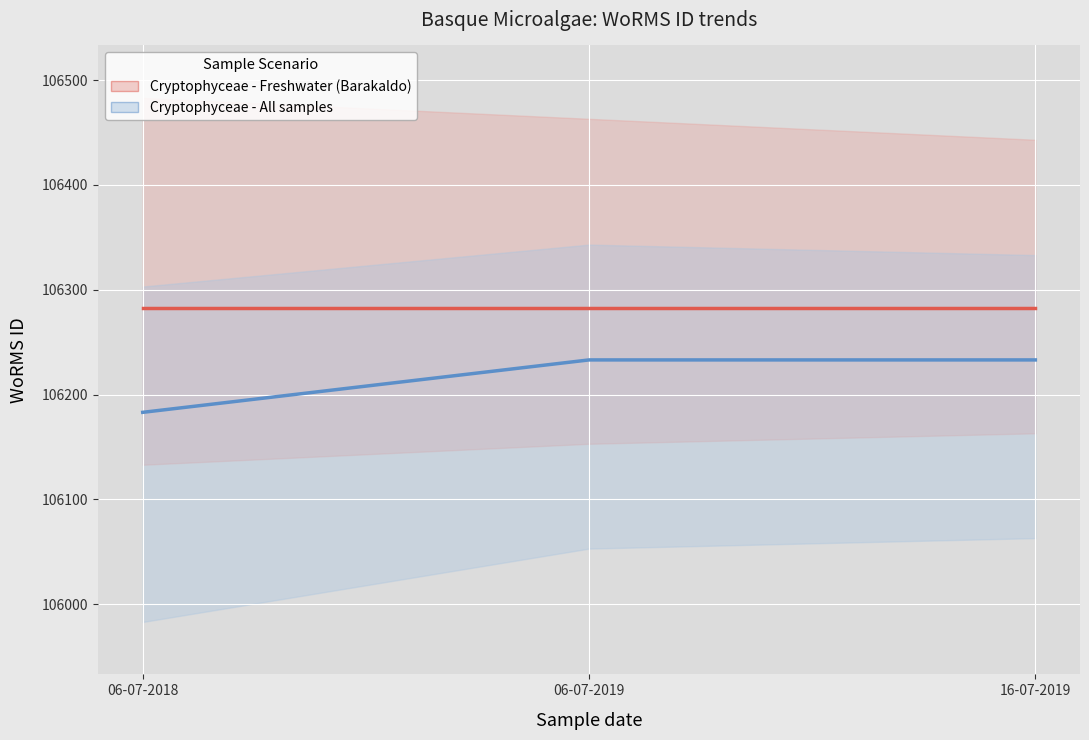

List the series in order of their overall mean, highest first.

Cryptophyceae - Freshwater (Barakaldo), Cryptophyceae - All samples